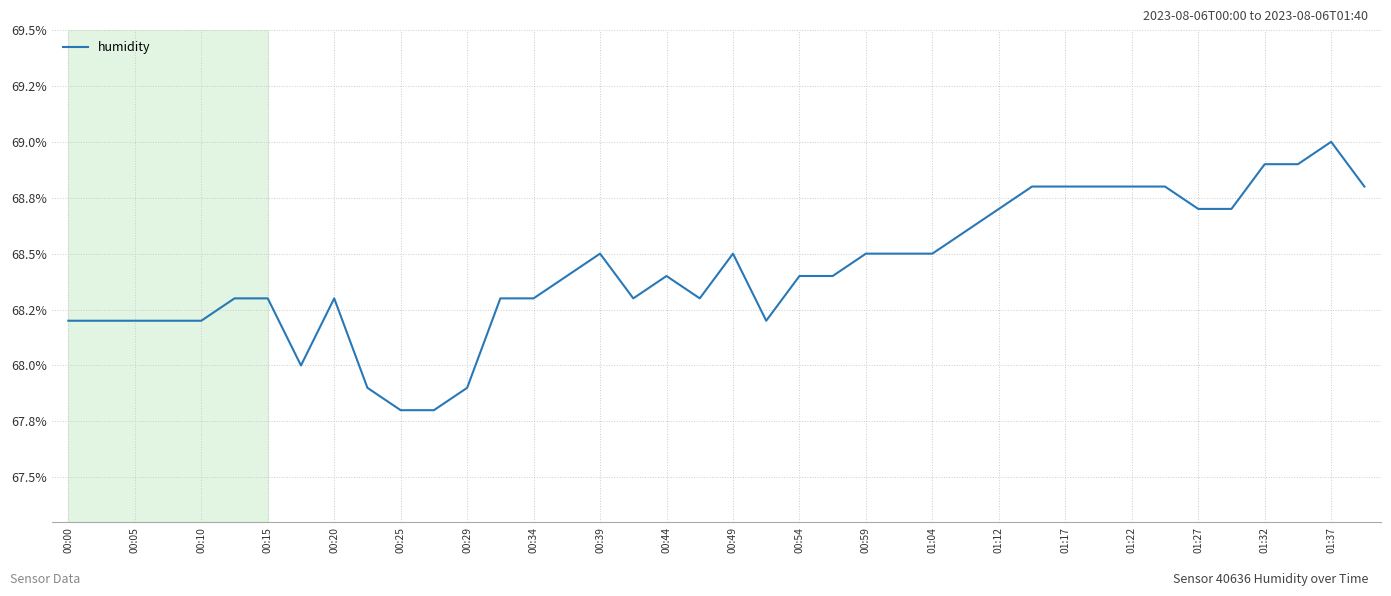

Is this an area chart (filled region under the line)?

No